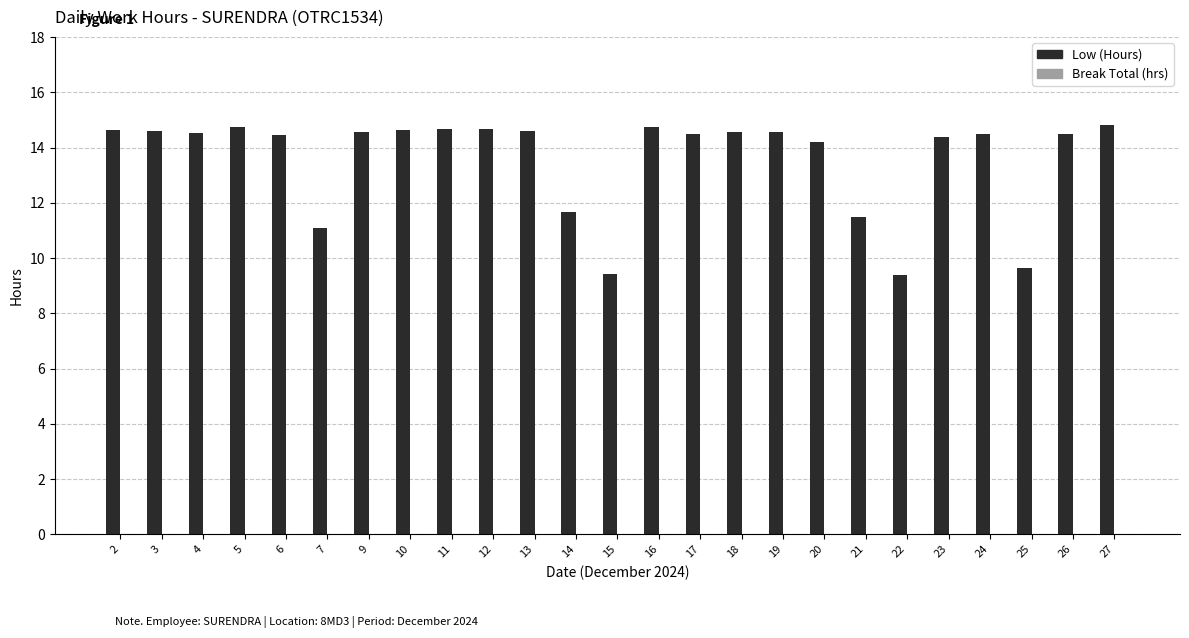

What is the average value?

13.6